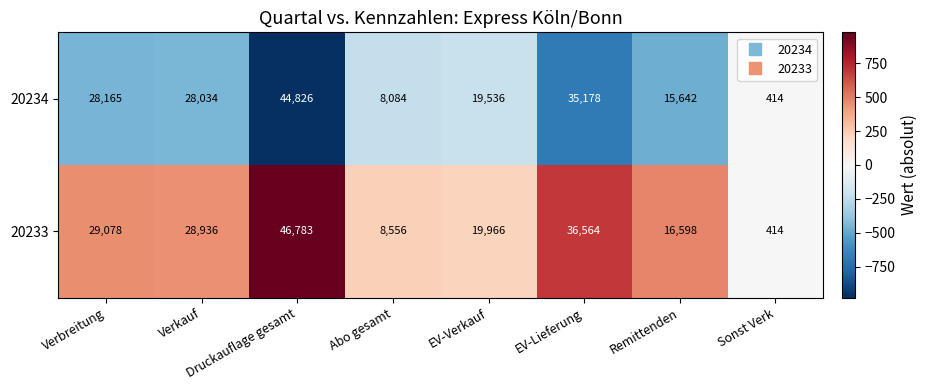

What is the smallest value displayed?

414